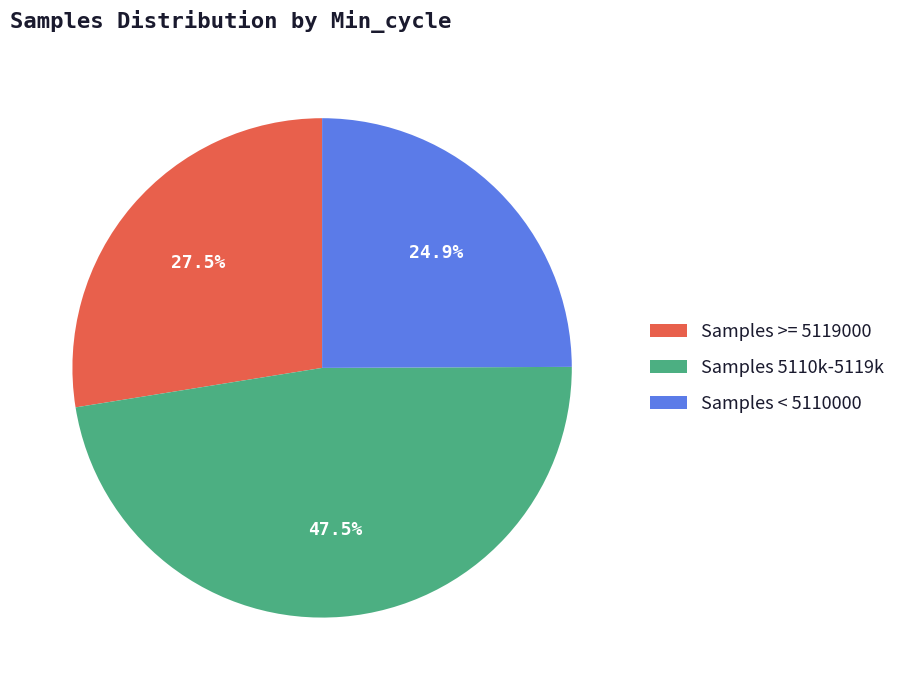

Count the number of slices in the pie.

3